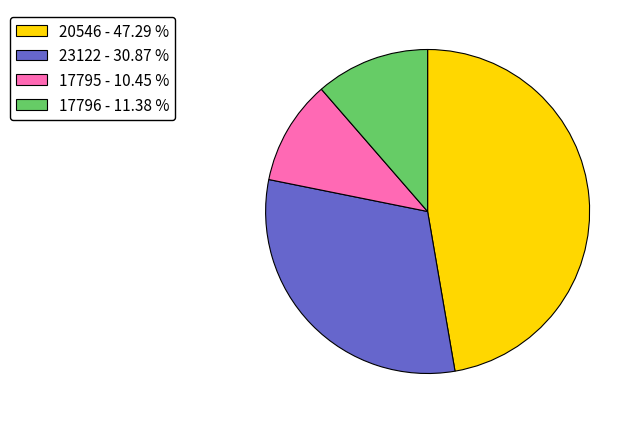

Which slice is the largest?

20546